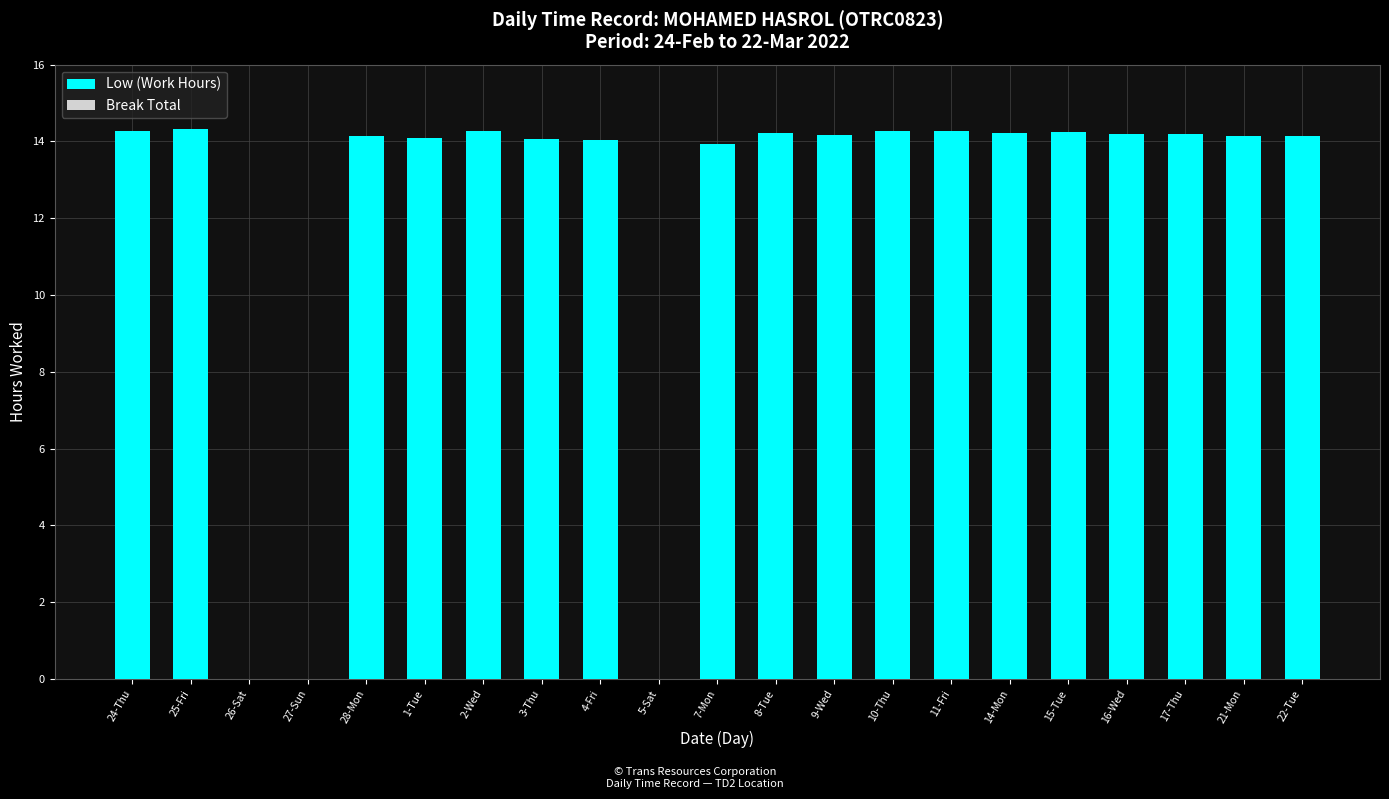

The chart shows a value of 14.2 at 15-Tue. True or false?

True